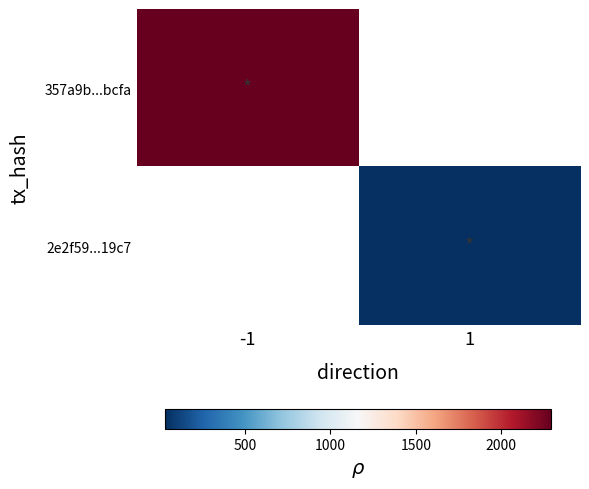

Which has a higher value, 1 or -1?

-1